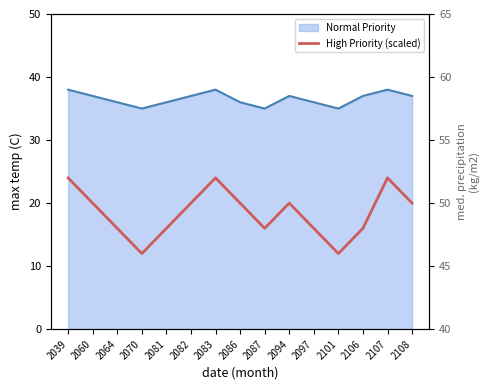

Rank the categories by High Priority (scaled) value from lowest to highest.

2070, 2101, 2064, 2081, 2087, 2097, 2106, 2060, 2082, 2086, 2094, 2108, 2039, 2083, 2107